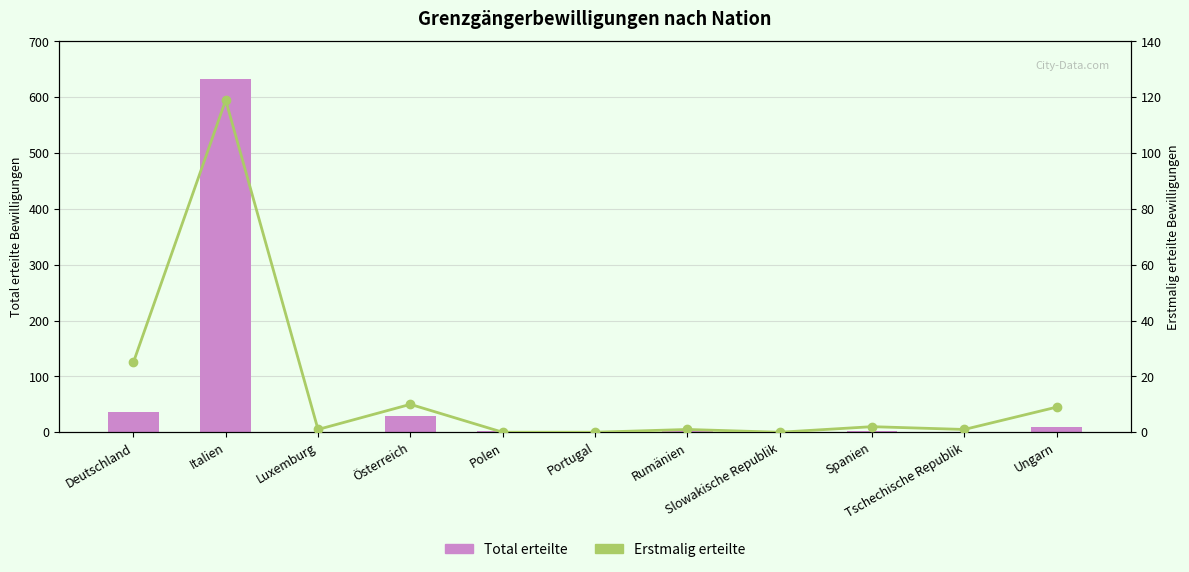

What are all the series names shown in the legend?

Total erteilte, Erstmalig erteilte